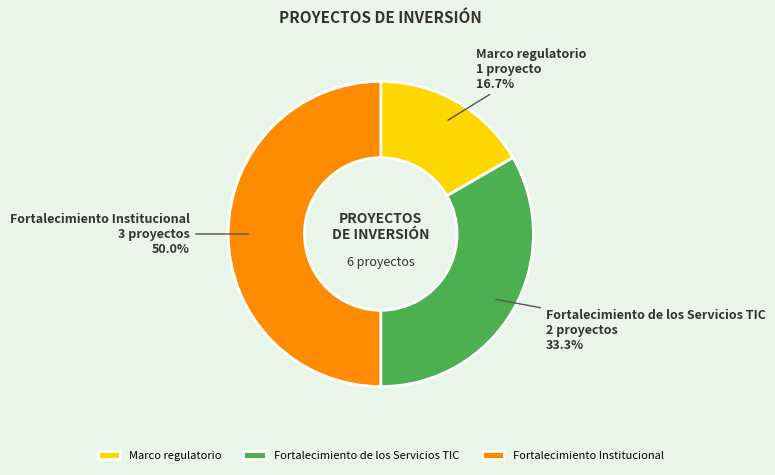

Is Marco regulatorio the majority of the pie?

No